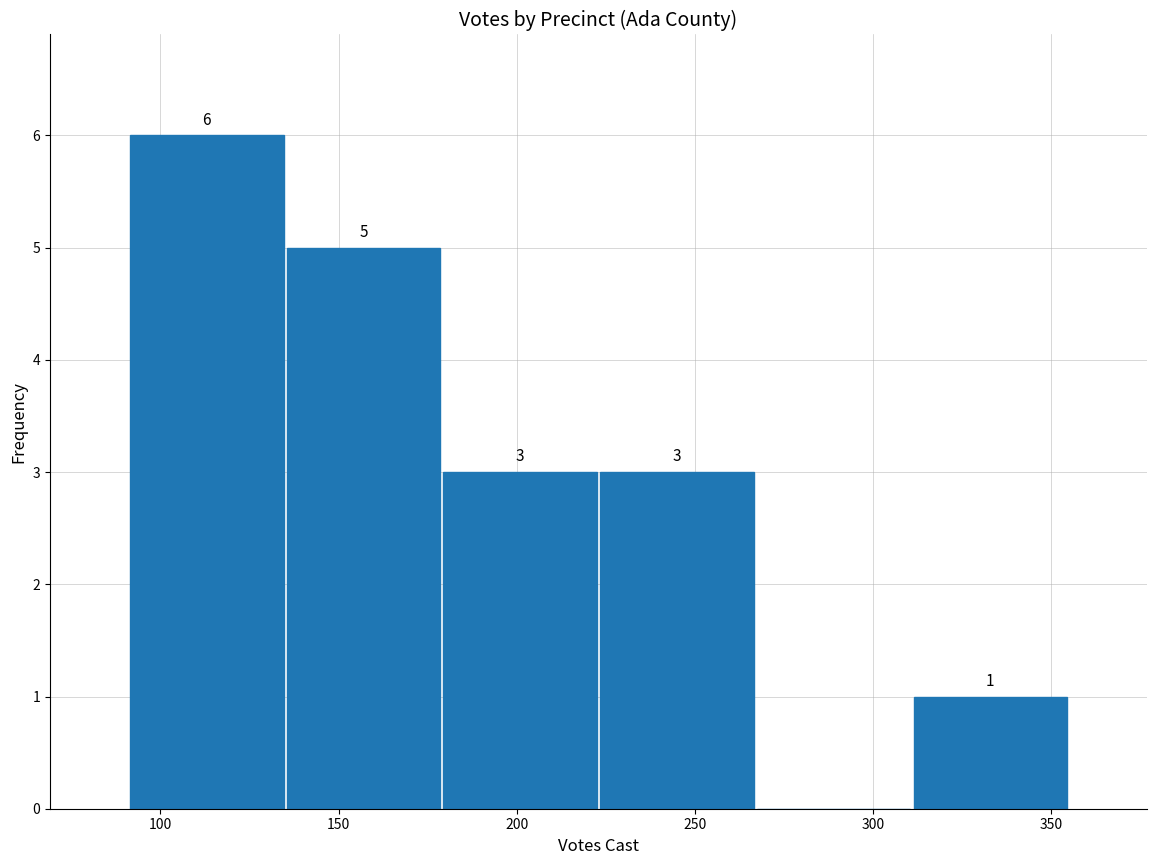

Over which range of the x-axis is the bar tallest?

91 to 135